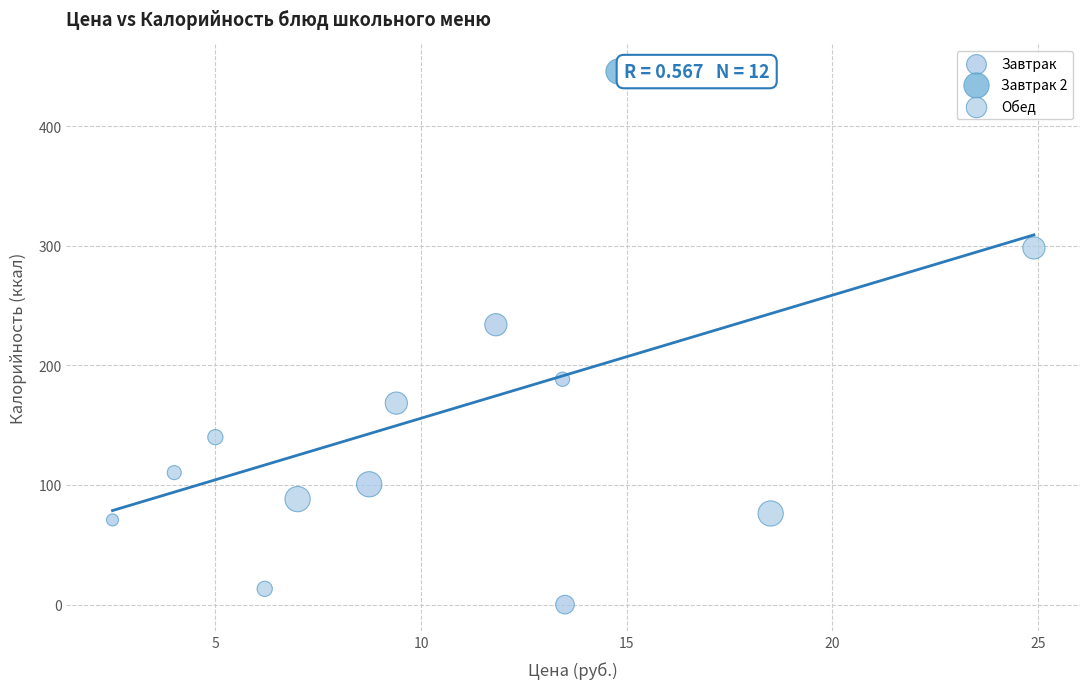

What are all the series names shown in the legend?

Завтрак, Завтрак 2, Обед